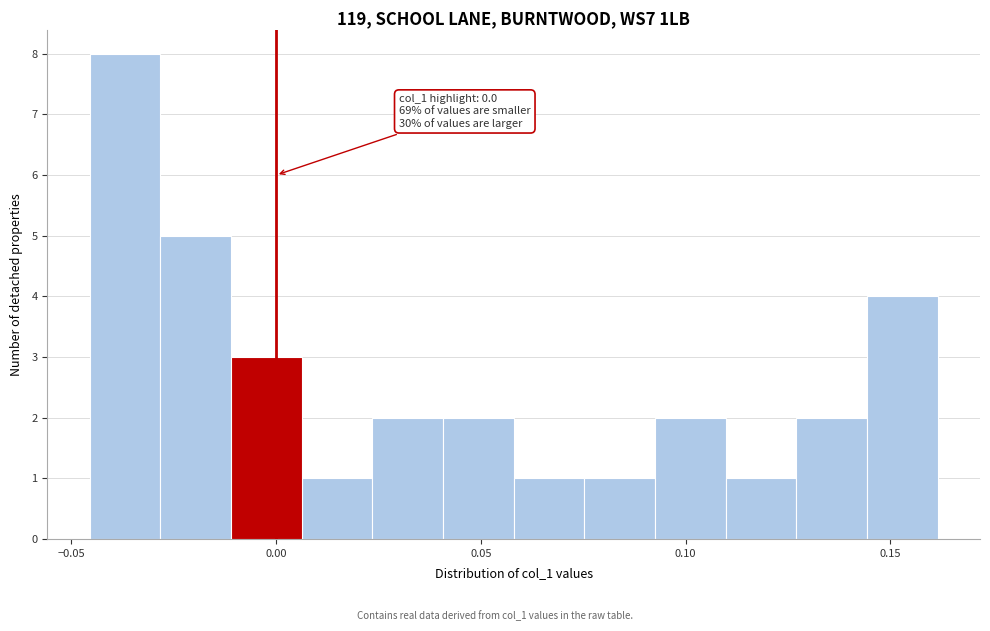

Read against the x-axis, roughly where is the centre of the tallest bar?

-0.035